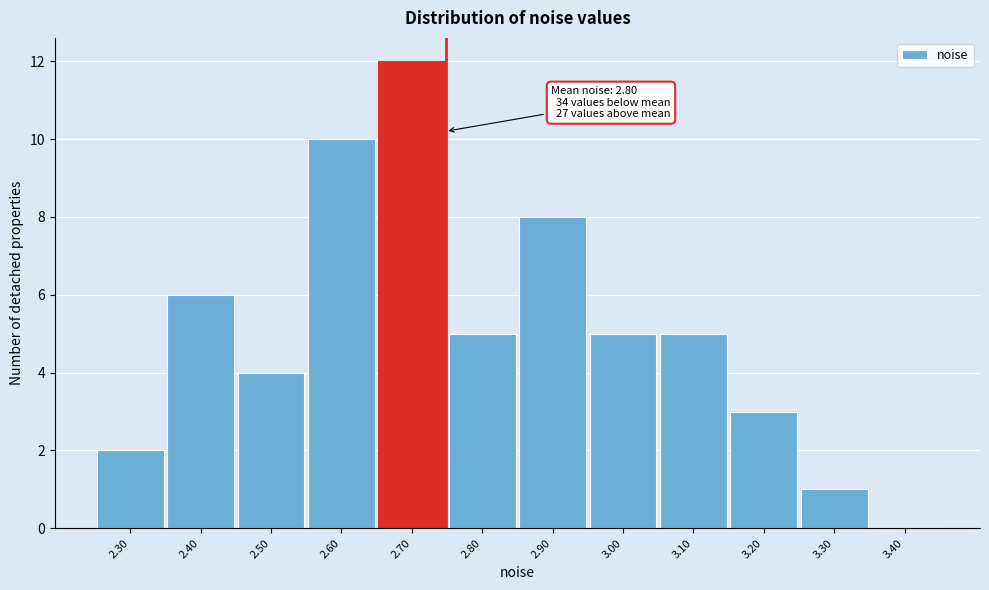

Reading left to right, extract all data points from this chart.

2.30=2	2.40=6	2.50=4	2.60=10	2.70=12	2.80=5	2.90=8	3.00=5	3.10=5	3.20=3	3.30=1	3.40=0